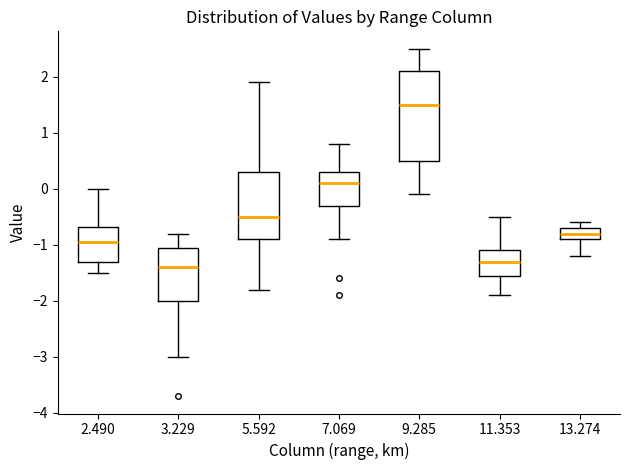

Reading left to right, read every box against the y-axis: the position of its median line, the range the box covers, and the ends of its whiskers. The values are not printed on the chart, so give them approximately, as read against the axis.

2.490: median -0.9, box -1.3 to -0.7, whiskers -1.5 to 0.0
3.229: median -1.4, box -2.0 to -1.0, whiskers -3.0 to -0.8
5.592: median -0.5, box -0.9 to 0.3, whiskers -1.8 to 1.9
7.069: median 0.1, box -0.3 to 0.3, whiskers -0.9 to 0.8
9.285: median 1.5, box 0.5 to 2.1, whiskers -0.1 to 2.5
11.353: median -1.3, box -1.5 to -1.1, whiskers -1.9 to -0.5
13.274: median -0.8, box -0.9 to -0.7, whiskers -1.2 to -0.6